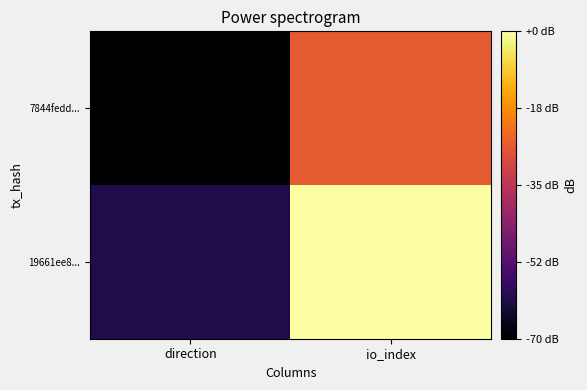

What is the greatest value displayed?

15